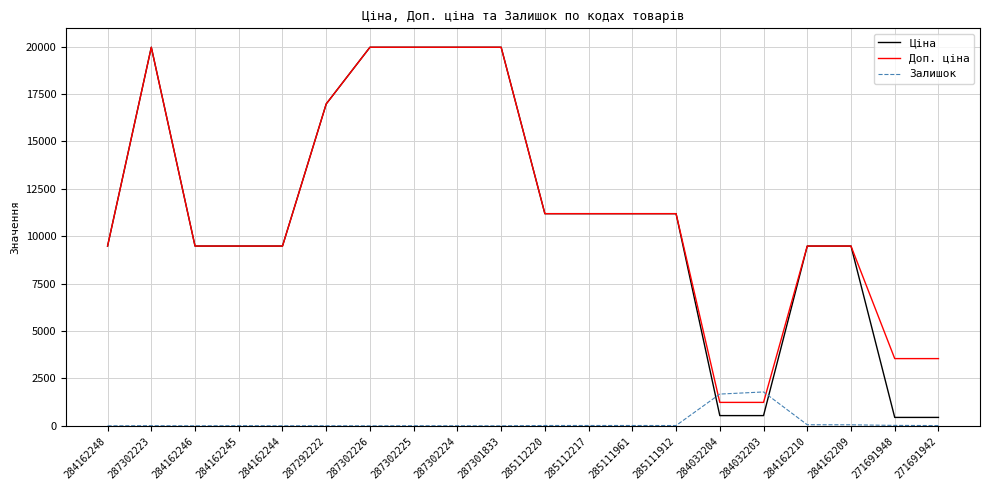

Is the value of Ціна at 287302225 greater than the value of Доп. ціна at 284162245?

Yes